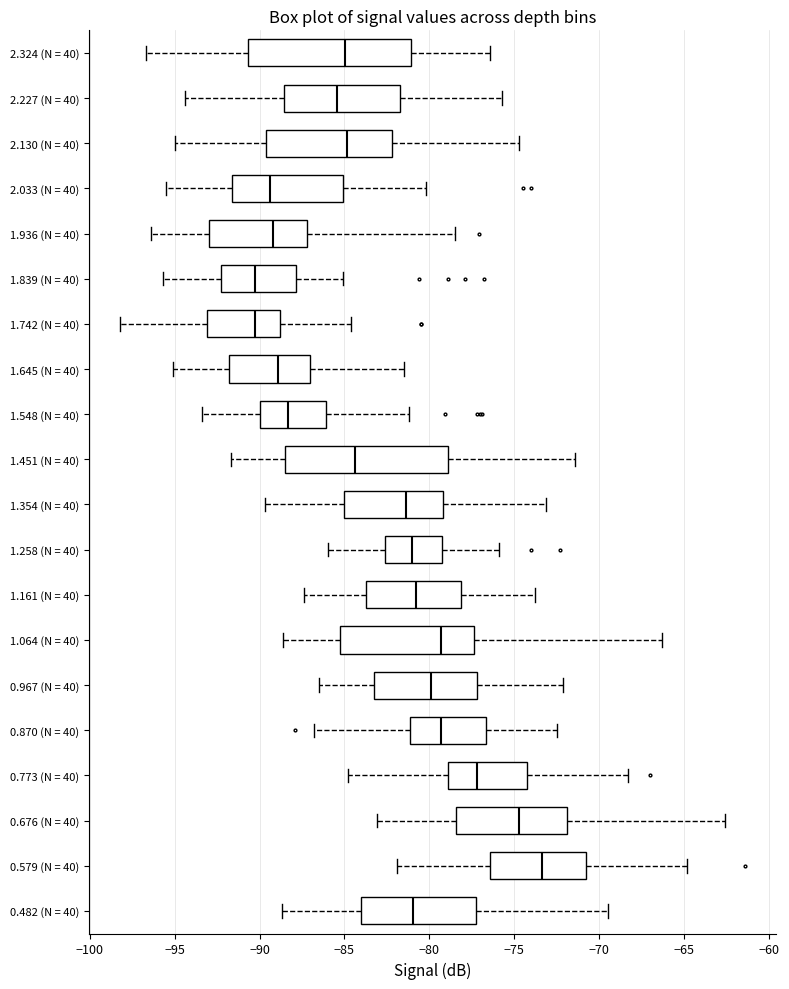

Reading bottom to top, transcribe this box plot: for each box, give where its median line is, the range the box spans, and where its two whiskers end, as read against the x-axis. The values are not printed on the chart, so give them approximately, as read against the axis.

0.482 (N = 40): median -81.0, box -84.0 to -77.0, whiskers -88.5 to -69.5
0.579 (N = 40): median -73.5, box -76.5 to -70.5, whiskers -82.0 to -65.0
0.676 (N = 40): median -74.5, box -78.5 to -72.0, whiskers -83.0 to -62.5
0.773 (N = 40): median -77.0, box -79.0 to -74.0, whiskers -85.0 to -68.5
0.870 (N = 40): median -79.5, box -81.0 to -76.5, whiskers -87.0 to -72.5
0.967 (N = 40): median -80.0, box -83.5 to -77.0, whiskers -86.5 to -72.0
1.064 (N = 40): median -79.5, box -85.0 to -77.5, whiskers -88.5 to -66.5
1.161 (N = 40): median -81.0, box -83.5 to -78.0, whiskers -87.5 to -74.0
1.258 (N = 40): median -81.0, box -82.5 to -79.5, whiskers -86.0 to -76.0
1.354 (N = 40): median -81.5, box -85.0 to -79.0, whiskers -89.5 to -73.0
1.451 (N = 40): median -84.5, box -88.5 to -79.0, whiskers -91.5 to -71.5
1.548 (N = 40): median -88.5, box -90.0 to -86.0, whiskers -93.5 to -81.0
1.645 (N = 40): median -89.0, box -92.0 to -87.0, whiskers -95.0 to -81.5
1.742 (N = 40): median -90.0, box -93.0 to -89.0, whiskers -98.0 to -84.5
1.839 (N = 40): median -90.5, box -92.5 to -88.0, whiskers -95.5 to -85.0
1.936 (N = 40): median -89.0, box -93.0 to -87.0, whiskers -96.5 to -78.5
2.033 (N = 40): median -89.5, box -91.5 to -85.0, whiskers -95.5 to -80.0
2.130 (N = 40): median -85.0, box -89.5 to -82.0, whiskers -95.0 to -74.5
2.227 (N = 40): median -85.5, box -88.5 to -81.5, whiskers -94.5 to -75.5
2.324 (N = 40): median -85.0, box -90.5 to -81.0, whiskers -96.5 to -76.5